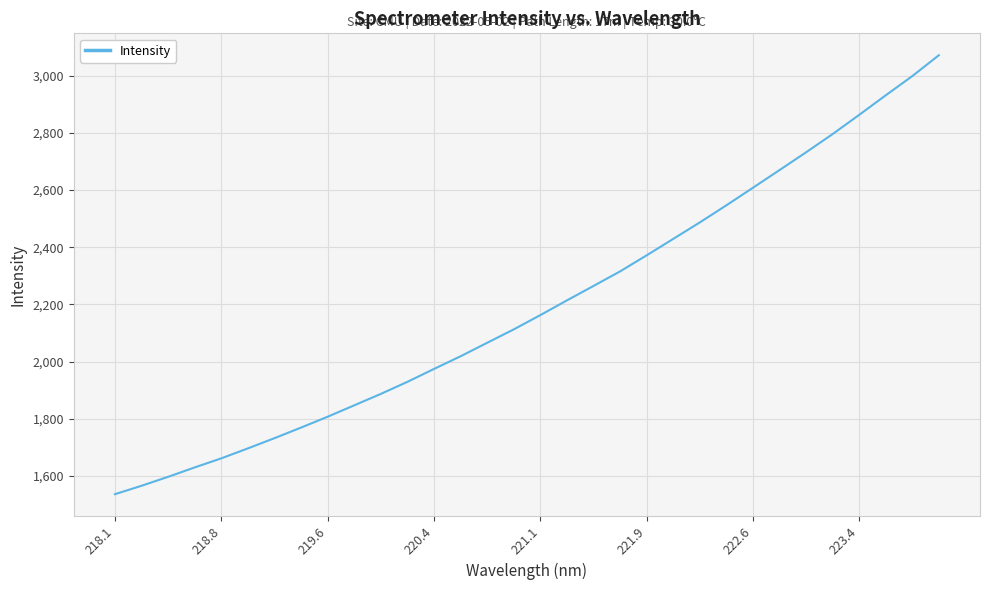

What is the greatest value displayed?

3071.8